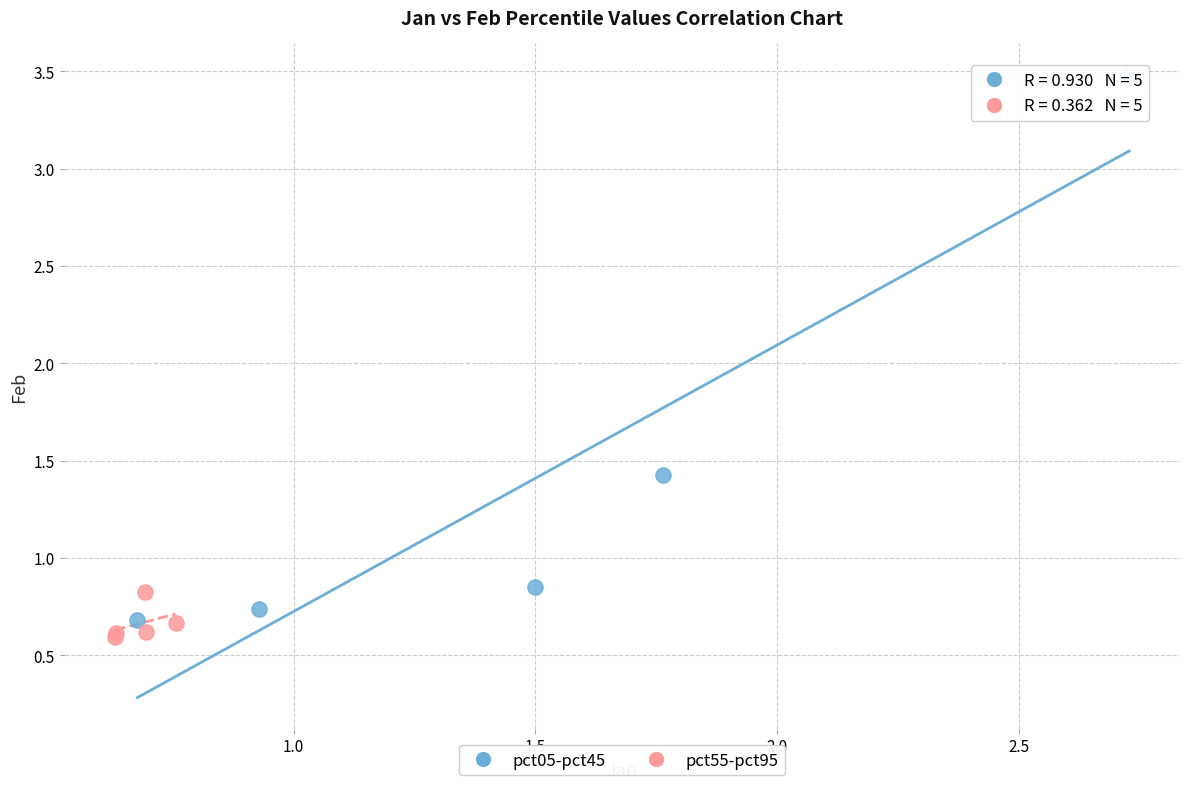

Which series has the widest spread of Y values?

pct05-pct45